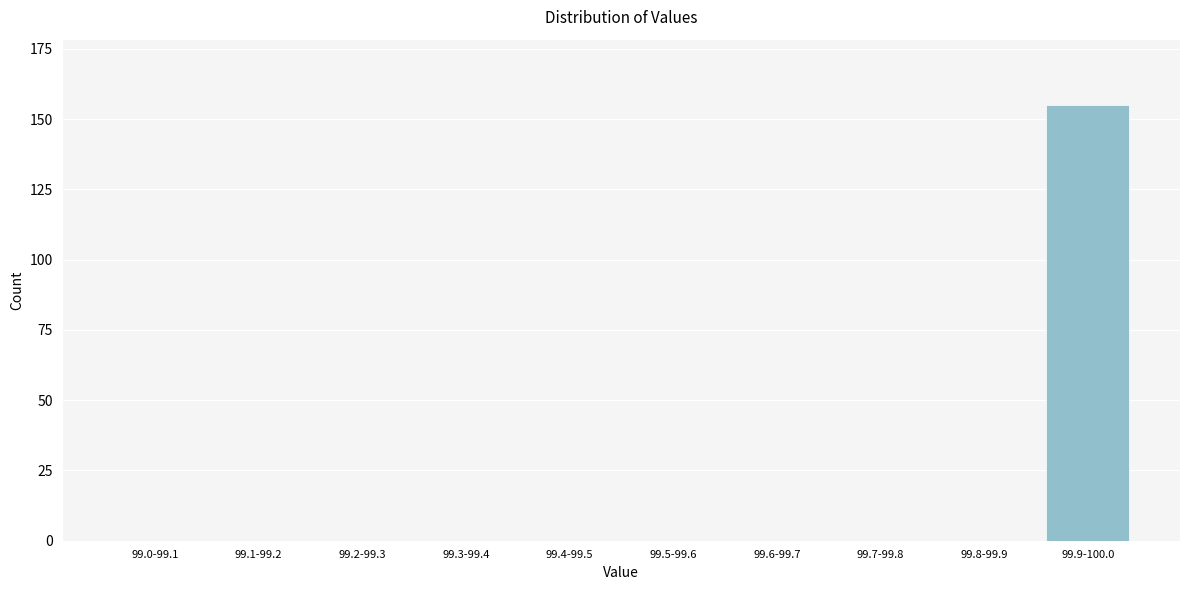

Reading left to right, list all the values displayed in this chart.

99.0-99.1=0	99.1-99.2=0	99.2-99.3=0	99.3-99.4=0	99.4-99.5=0	99.5-99.6=0	99.6-99.7=0	99.7-99.8=0	99.8-99.9=0	99.9-100.0=155